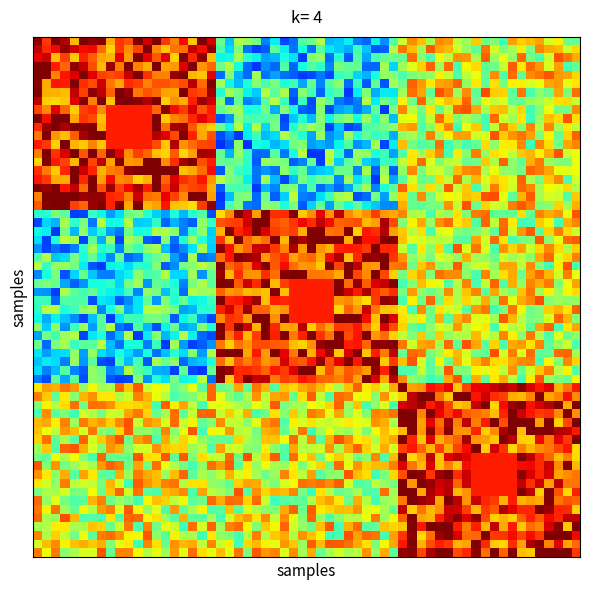

What is the greatest value displayed?

38